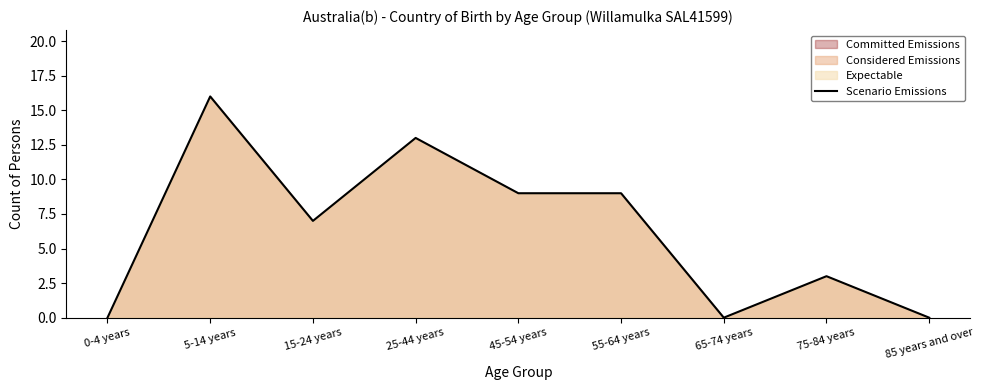

Which category has the highest value across all series?

5-14 years